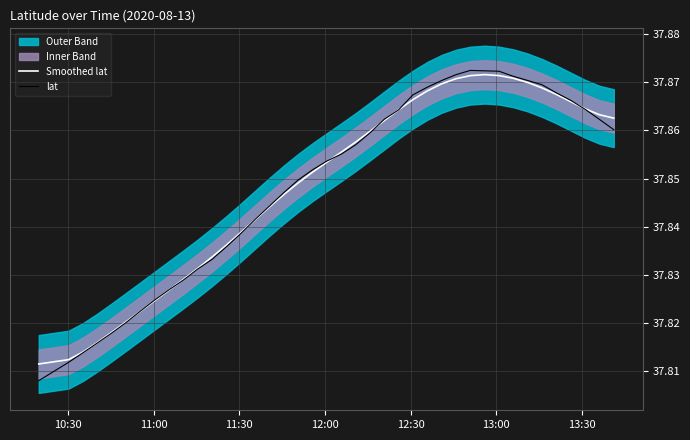

What is the value of the Smoothed lat point at the 3rd from the left?

37.8